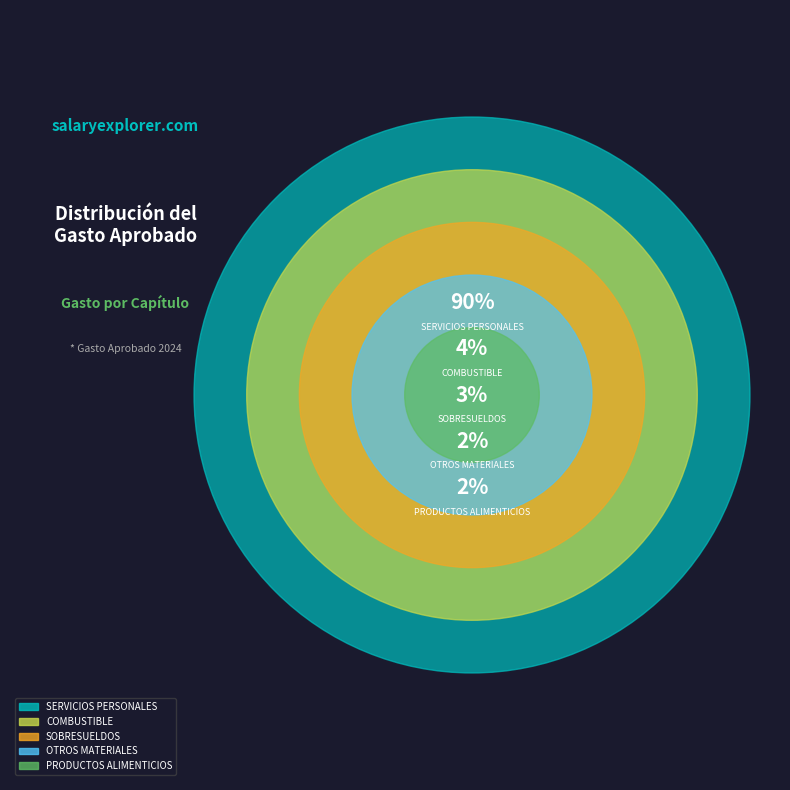

What percentage is the OTROS MATERIALES slice, to the nearest percent?

2%